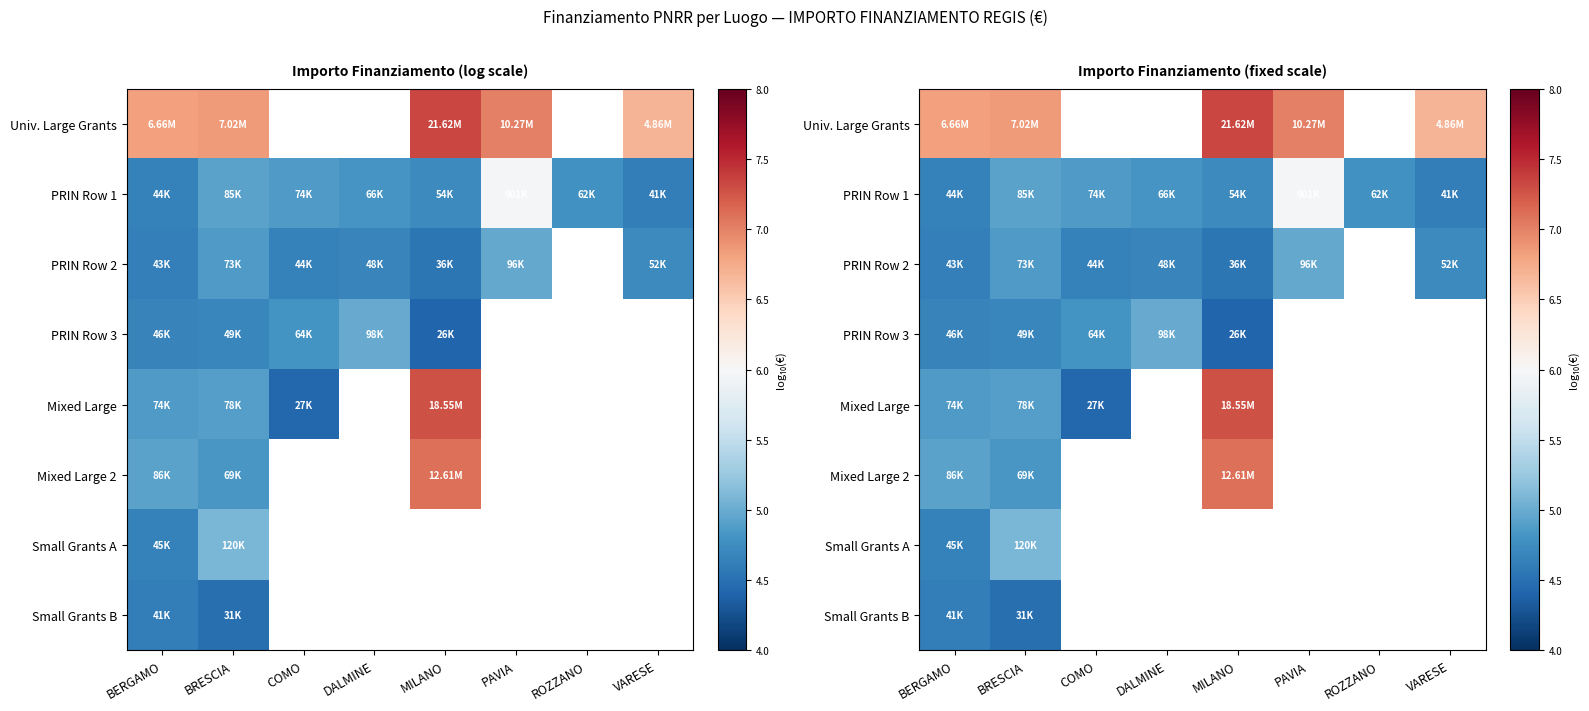

What is the maximum value shown in the chart?

7.3